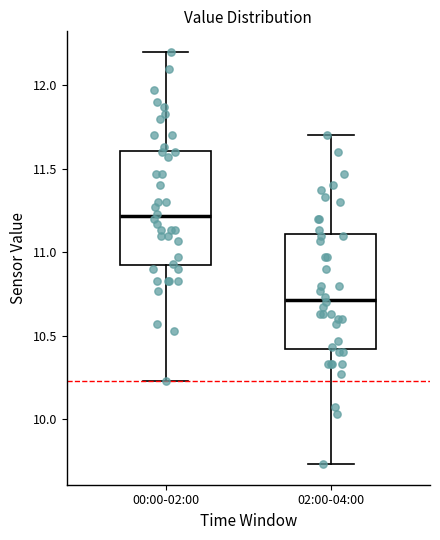

Which box has the lowest median line?

02:00-04:00